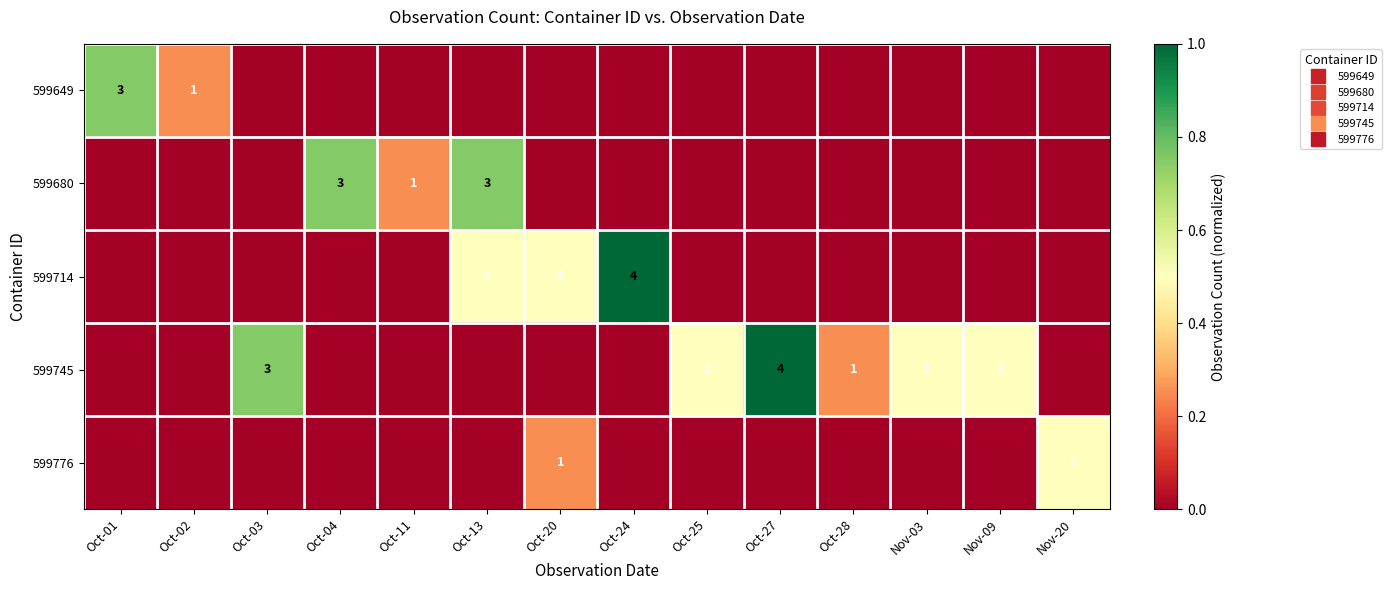

How many positive values does the 599714 series have?

3